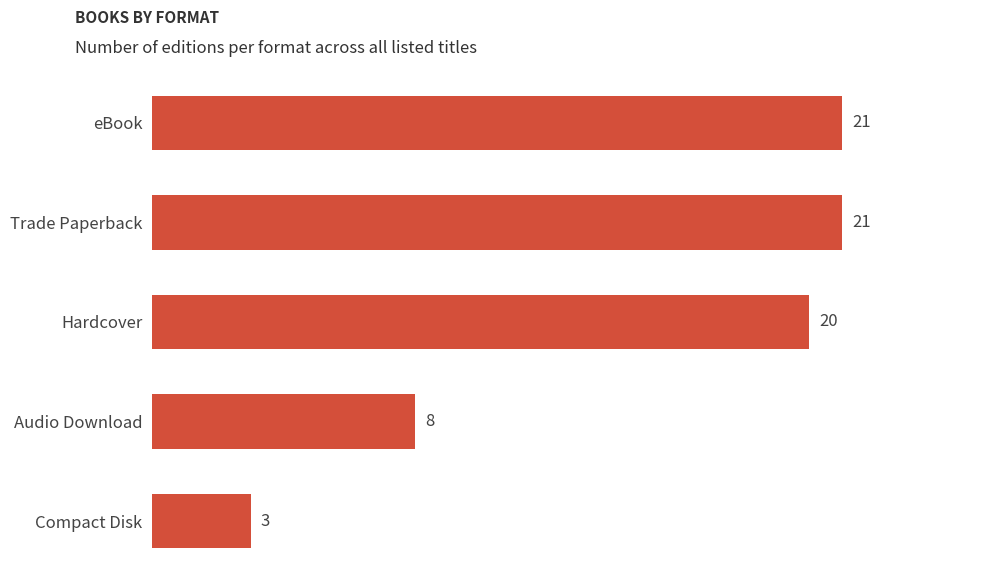

At which label is the value closest to 12?

Audio Download